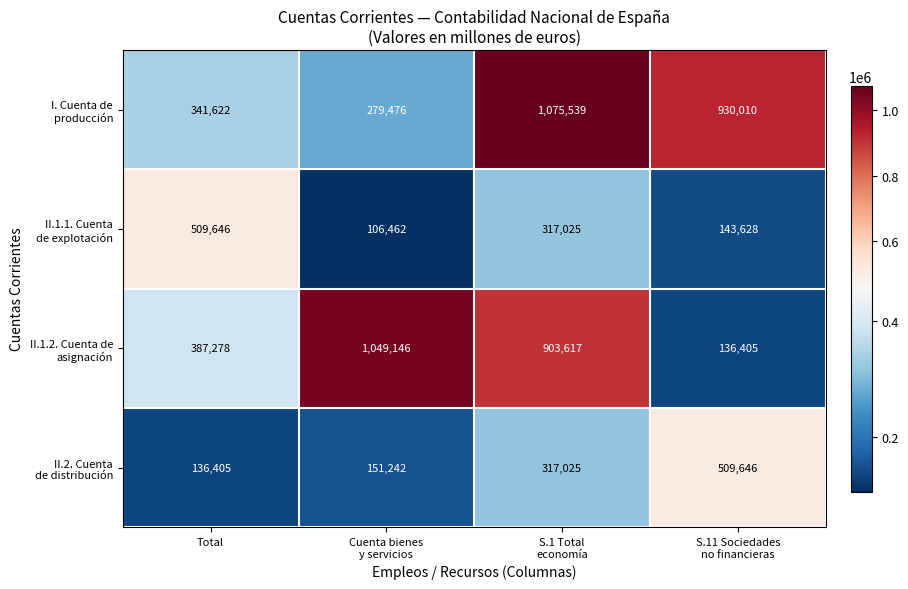

What is the total value across all series at Total?

1374951